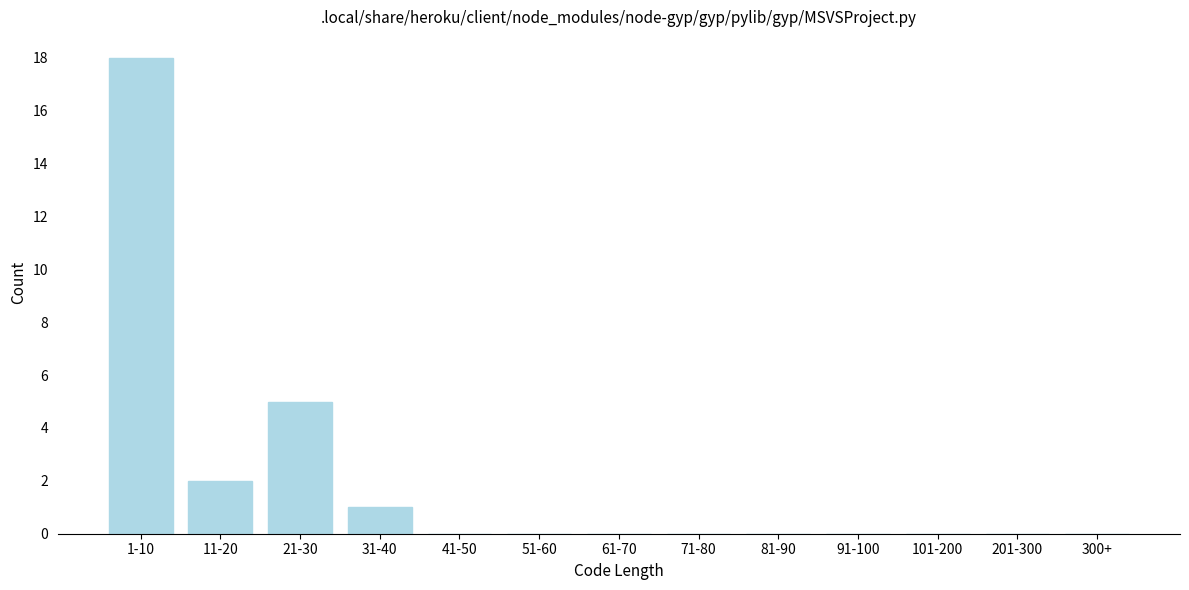

Reading right to left, transcribe all the data shown in this chart.

300+=0	201-300=0	101-200=0	91-100=0	81-90=0	71-80=0	61-70=0	51-60=0	41-50=0	31-40=1	21-30=5	11-20=2	1-10=18